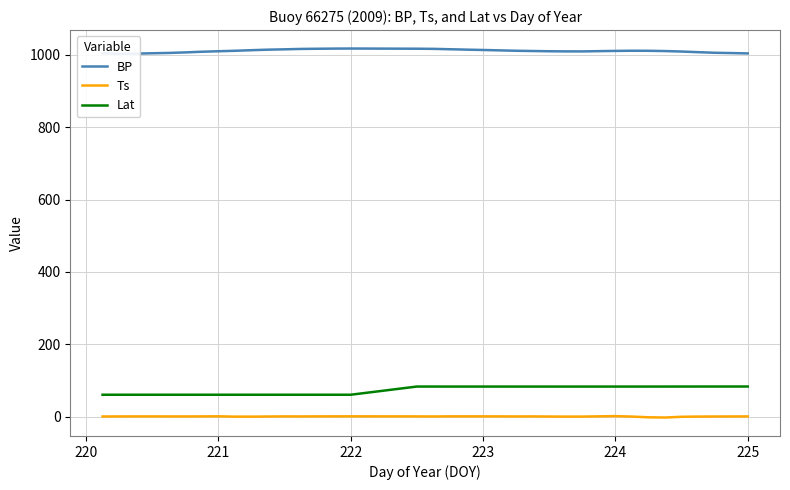

Reading left to right, transcribe all the data shown in this chart.

BP: 1004.2	1002.9	1003.3	1004.3	1005.2	1006.7	1008.6	1009.9	1011.2	1012.8	1014.3	1015.2	1016.3	1016.8	1017.2	1017.4	1016.9	1016.5	1015.4	1014.4	1013.4	1012.3	1011.2	1010.6	1009.9	1009.5	1009.4	1010.2	1010.8	1011.3	1011.2	1010.4	1009.1	1007.3	1005.7	1004.9	1003.9
Ts: 0.2	0.4	0.4	0.4	0.4	0.3	0.5	0.7	-0.2	-0.2	0.2	0.5	0.3	0.5	0.6	0.6	0.4	0.2	0.6	0.6	0.6	0.5	0.3	0.4	0.1	-0.1	-0.0	0.6	1.2	-0.0	-2.0	-2.6	-0.6	-0.0	0.2	0.3	0.4
Lat: 60.3	60.3	60.3	60.3	60.3	60.3	60.3	60.3	60.3	60.3	60.3	60.3	60.3	60.3	60.3	60.3	83.0	83.0	82.9	83.0	82.9	82.9	82.9	82.9	82.9	82.9	82.9	82.9	82.9	82.9	82.9	83.0	83.0	83.0	83.0	83.1	83.1